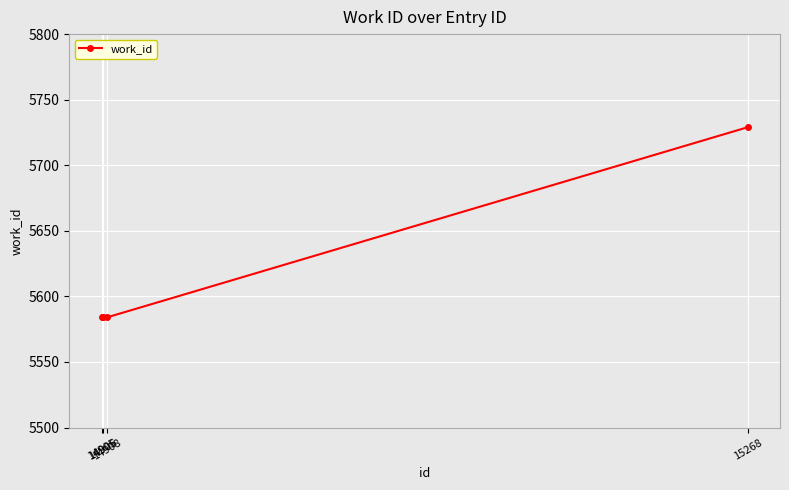

What is the minimum value shown in the chart?

5584